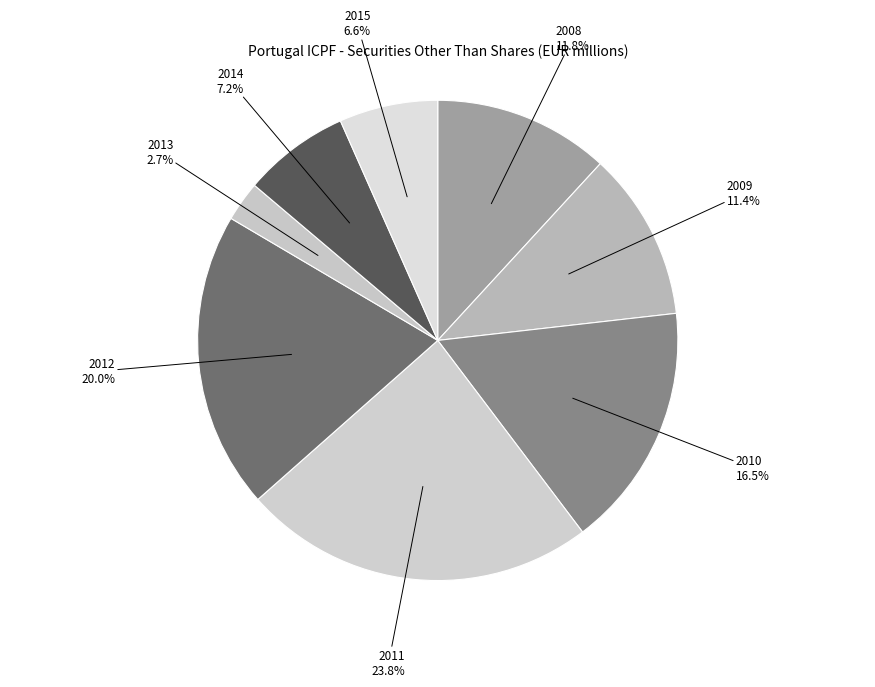

To the nearest percent, what is the difference between the 2008 and 2010 slice percentages?

5%